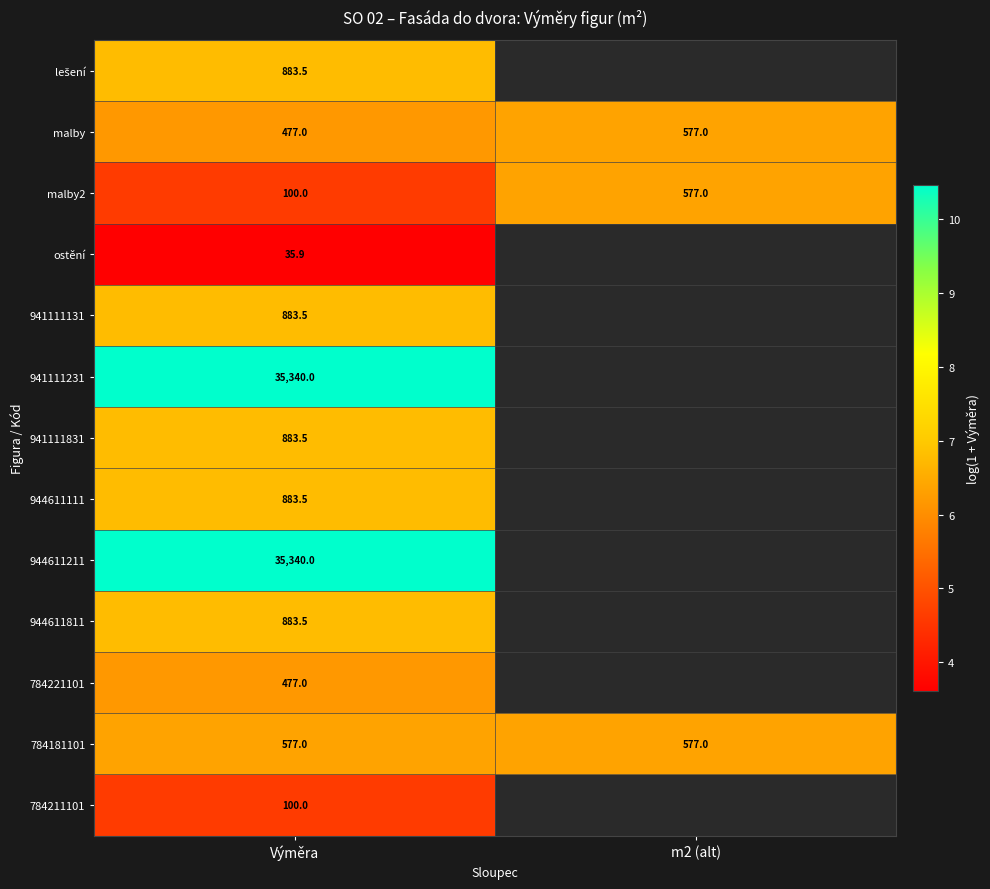

At how many categories does at least one series exceed 7?

1